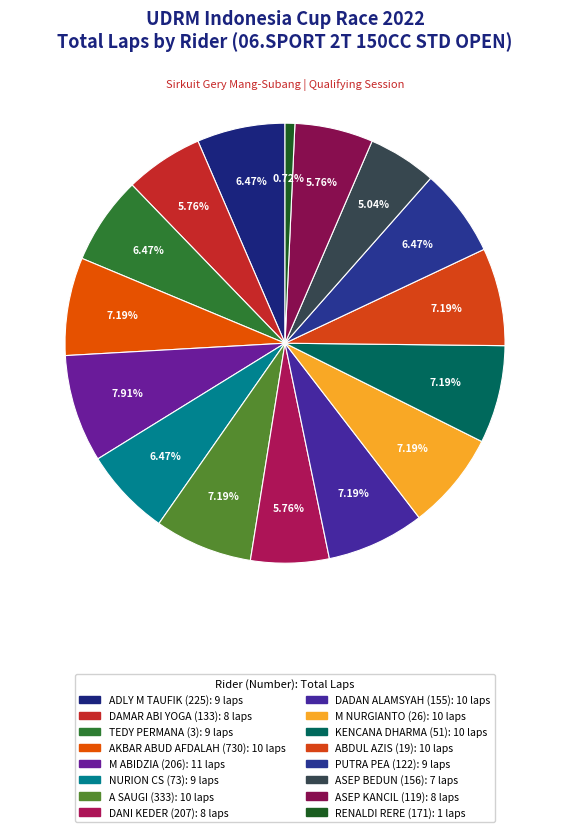

What percentage is NOT represented by ASEP KANCIL (119)?

94.2%